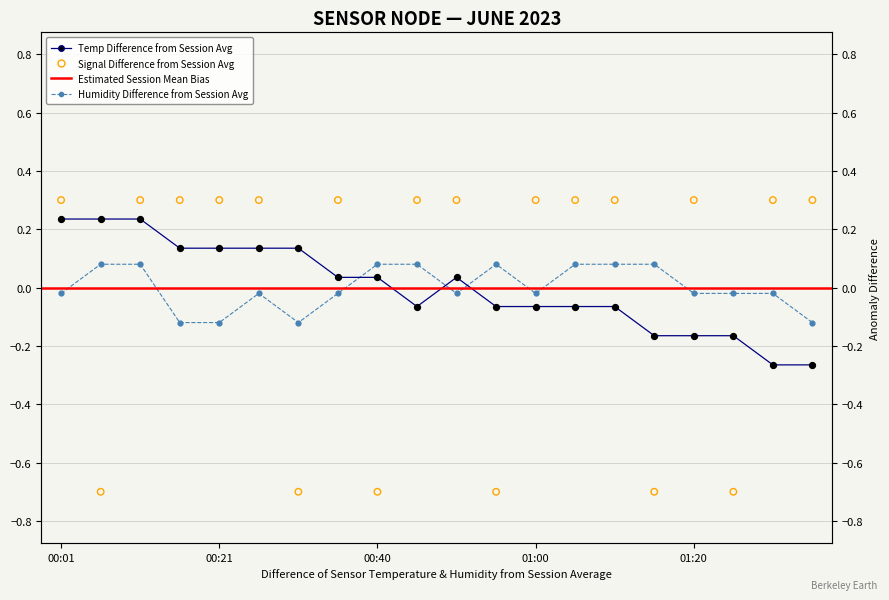

Which series reaches the maximum Y coordinate?

Signal